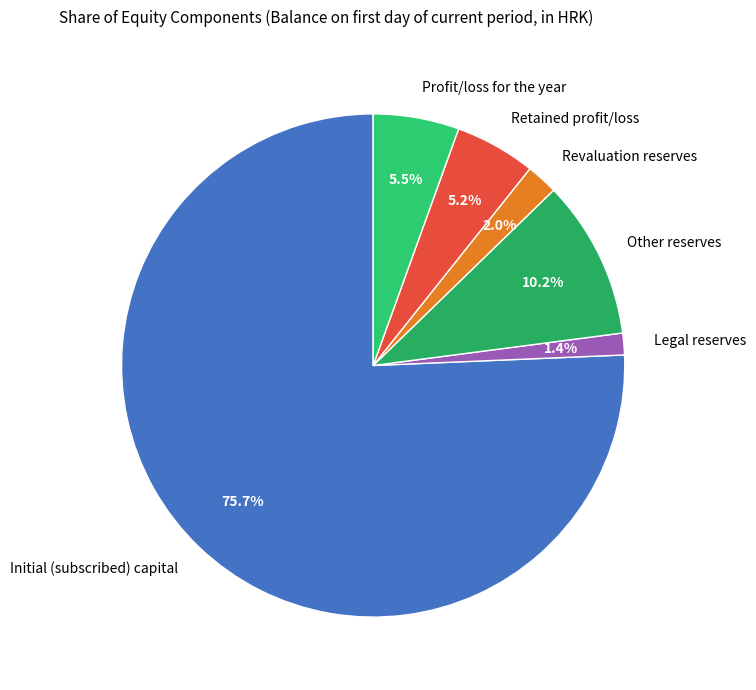

To the nearest percent, what is the combined percentage of Revaluation reserves and Initial (subscribed) capital?

78%